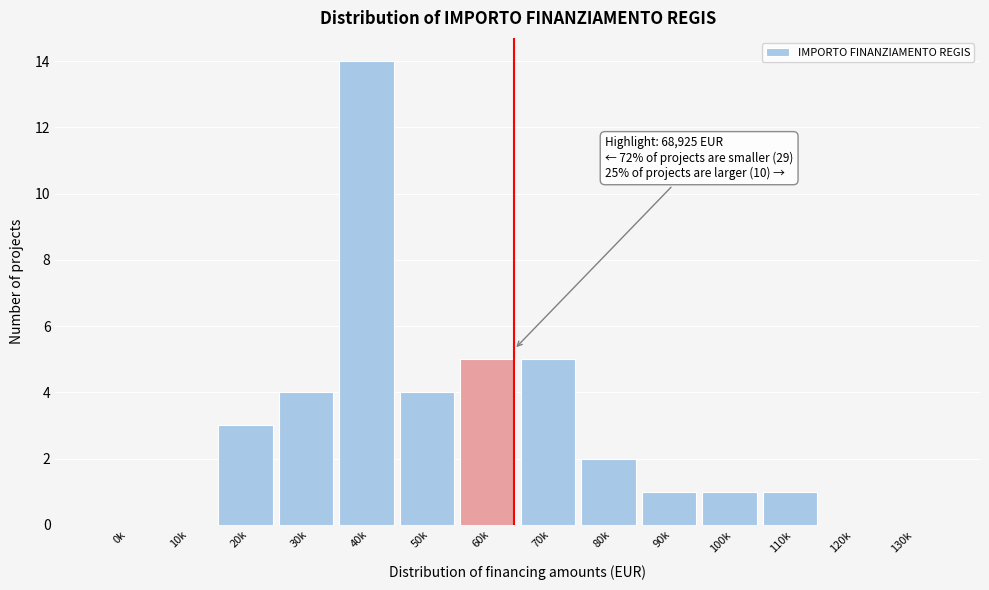

Reading left to right, extract all data points from this chart.

0k=0	10k=0	20k=3	30k=4	40k=14	50k=4	60k=5	70k=5	80k=2	90k=1	100k=1	110k=1	120k=0	130k=0